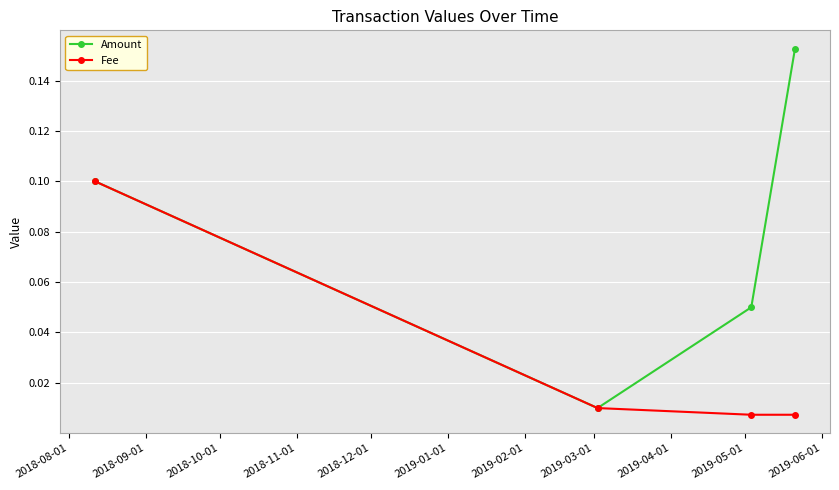

How many categories are shown in the chart?

4